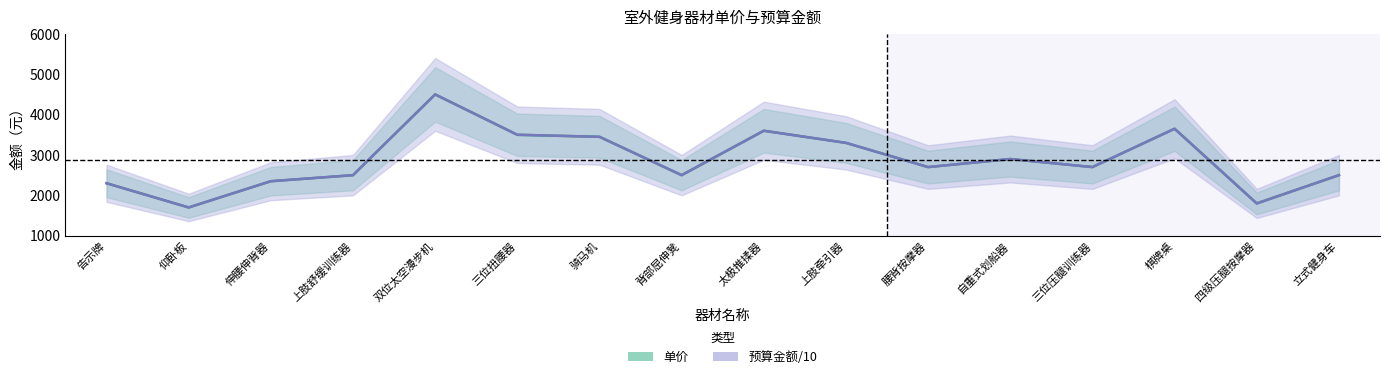

Reading right to left, list all the values displayed in this chart.

单价: 2500	1800	3650	2700	2900	2700	3300	3600	2500	3450	3500	4500	2500	2350	1700	2300
预算金额/10: 2500	1800	3650	2700	2900	2700	3300	3600	2500	3450	3500	4500	2500	2350	1700	2300